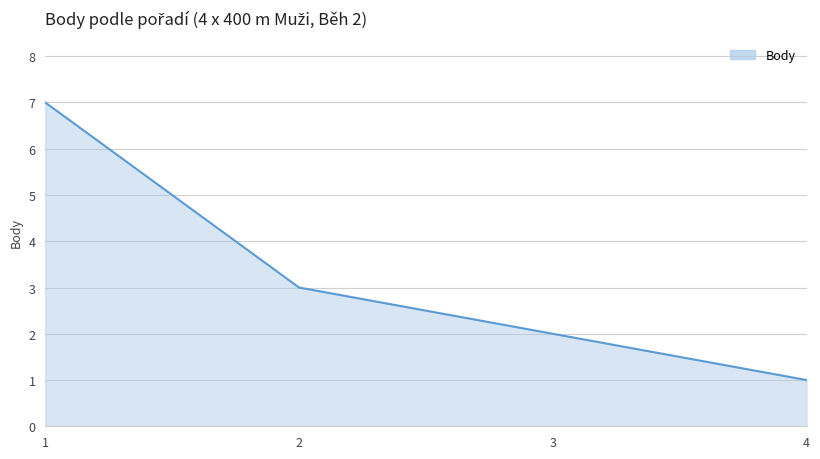

At which category does the chart reach its minimum across all series?

4